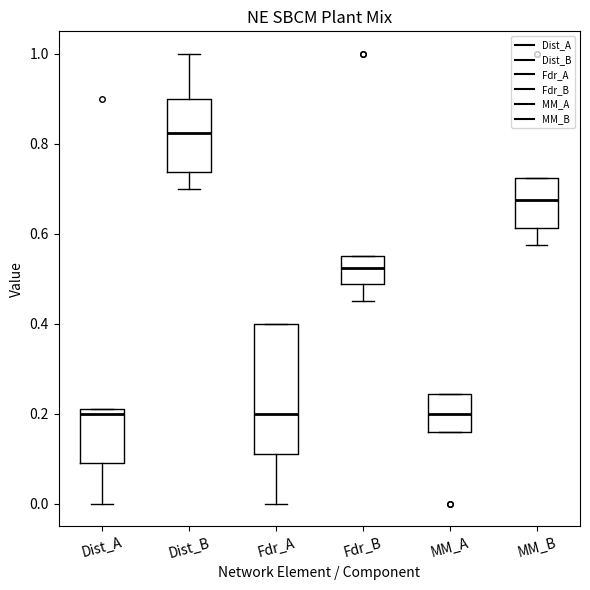

Where does the median line of the box for Fdr_B sit on the y-axis? The values are not printed on the chart, so give them approximately, as read against the axis.

0.52